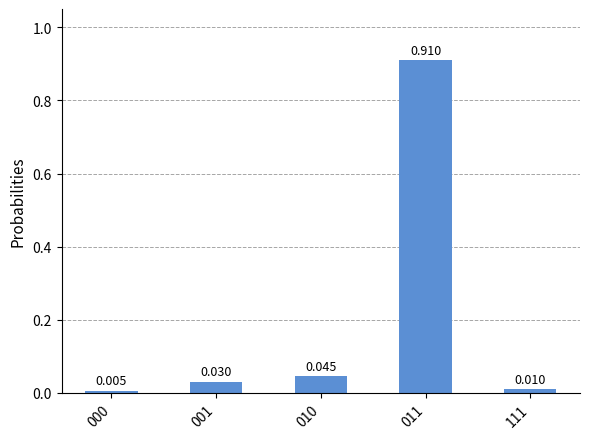

Where is the data nearest to the value 0?

000